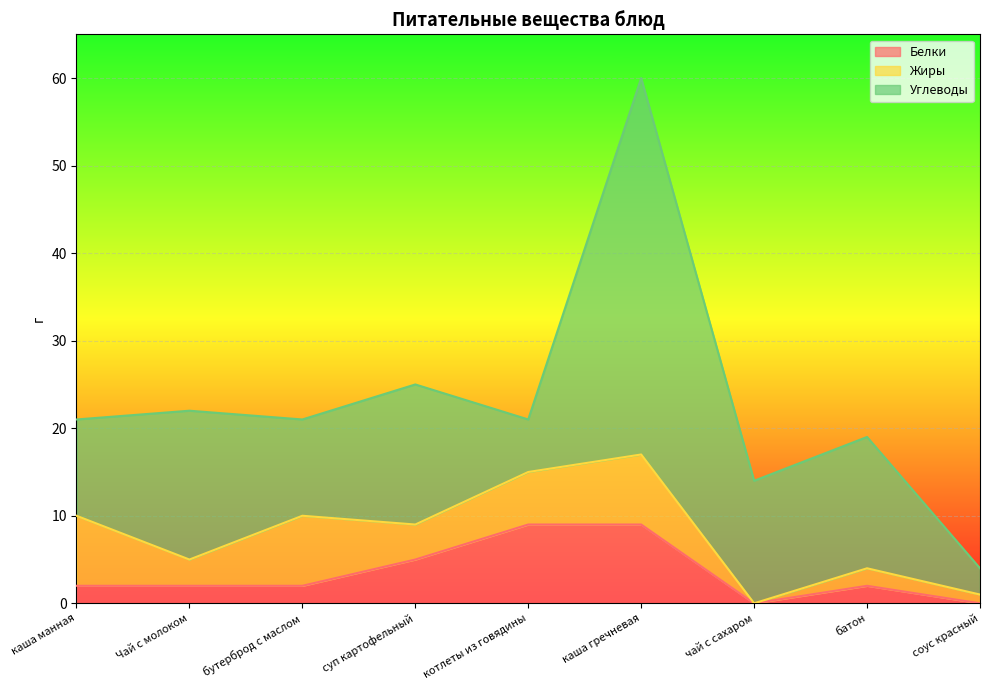

Reading right to left, transcribe all the data shown in this chart.

Белки: соус красный=0	батон=2	чай с сахаром=0	каша гречневая=9	котлеты из говядины=9	суп картофельный=5	бутерброд с маслом=2	Чай с молоком=2	каша манная=2
Жиры: соус красный=1	батон=2	чай с сахаром=0	каша гречневая=8	котлеты из говядины=6	суп картофельный=4	бутерброд с маслом=8	Чай с молоком=3	каша манная=8
Углеводы: соус красный=3	батон=15	чай с сахаром=14	каша гречневая=43	котлеты из говядины=6	суп картофельный=16	бутерброд с маслом=11	Чай с молоком=17	каша манная=11